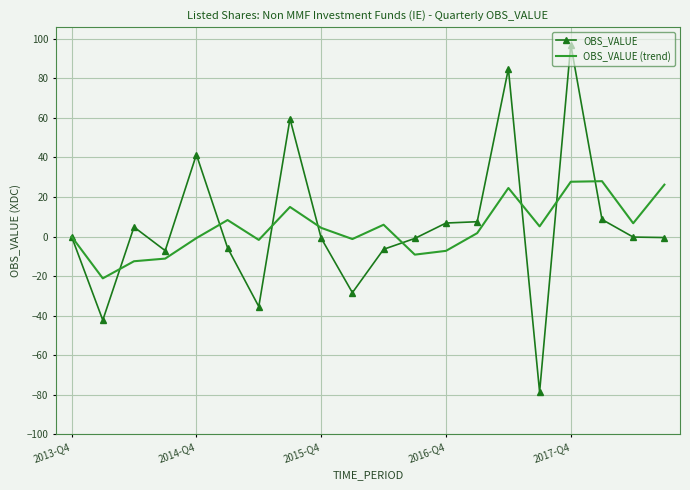

What is the maximum value shown in the chart?

97.1